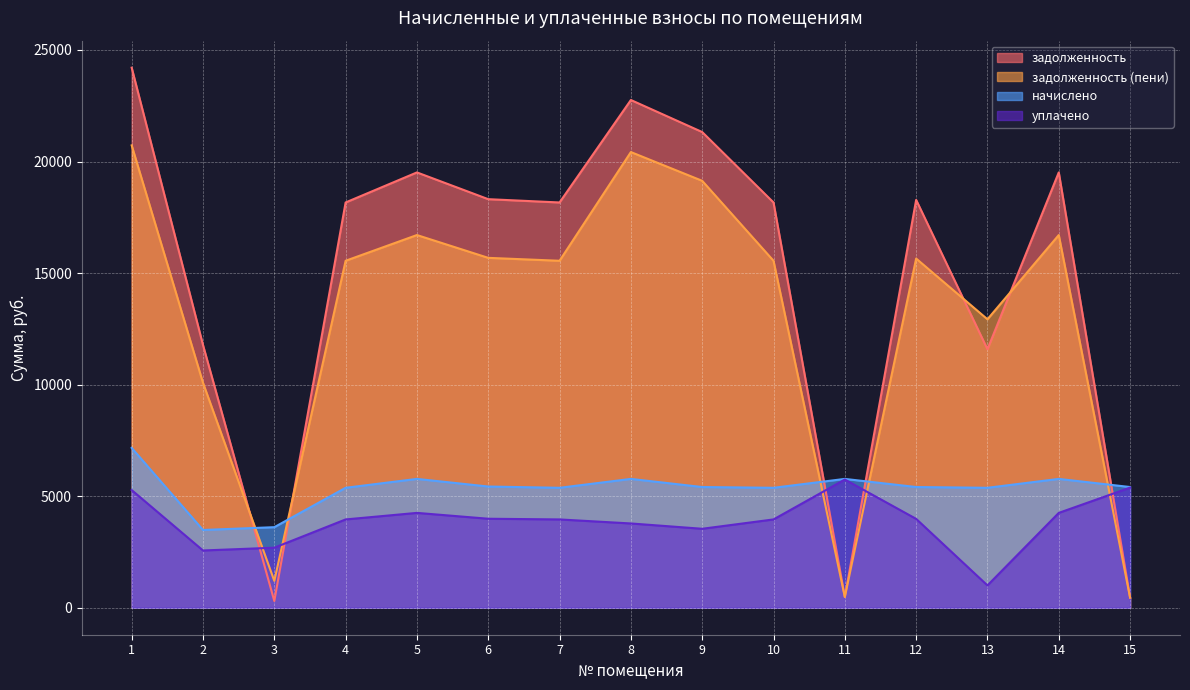

Between 9 and 15, which series saw the biggest shift?

задолженность